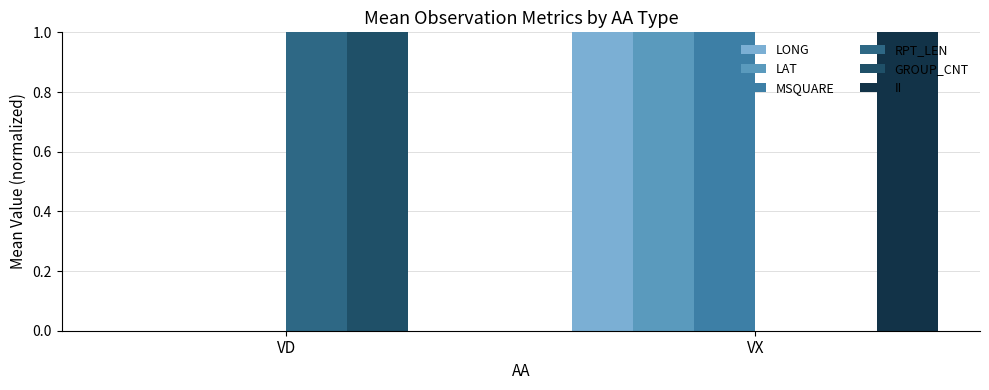

Is the value of II at VD greater than the value of RPT_LEN at VD?

No